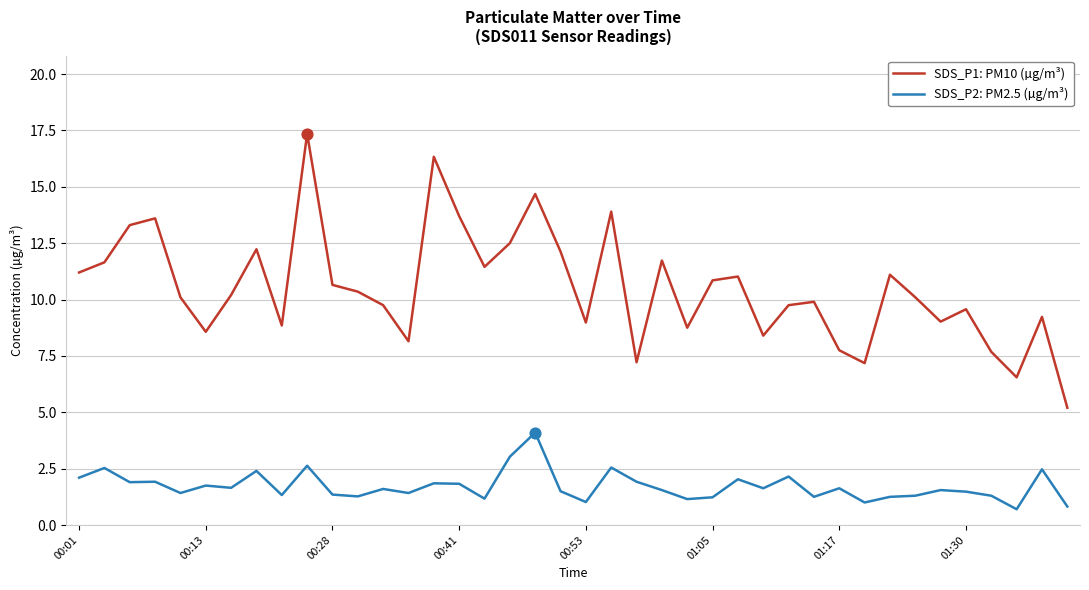

Which series has the widest spread of values?

SDS_P1: PM10 (µg/m³)